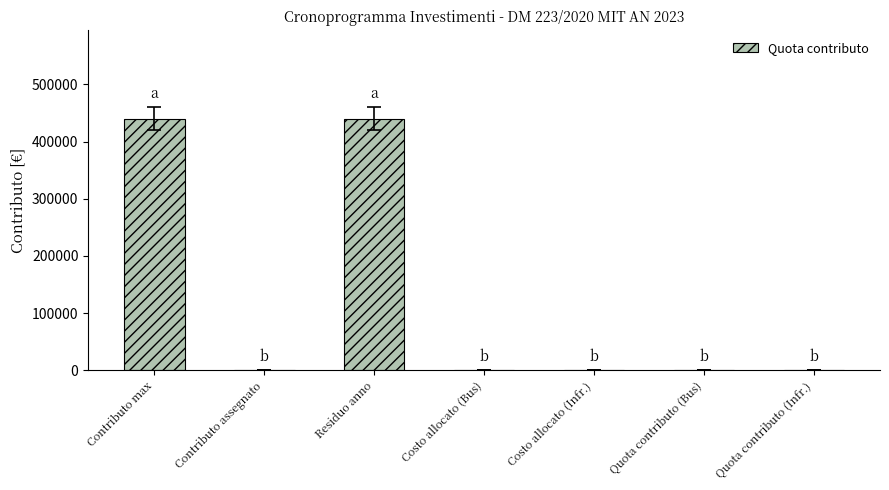

Between Costo allocato (Infr.) and Residuo anno, which is larger?

Residuo anno